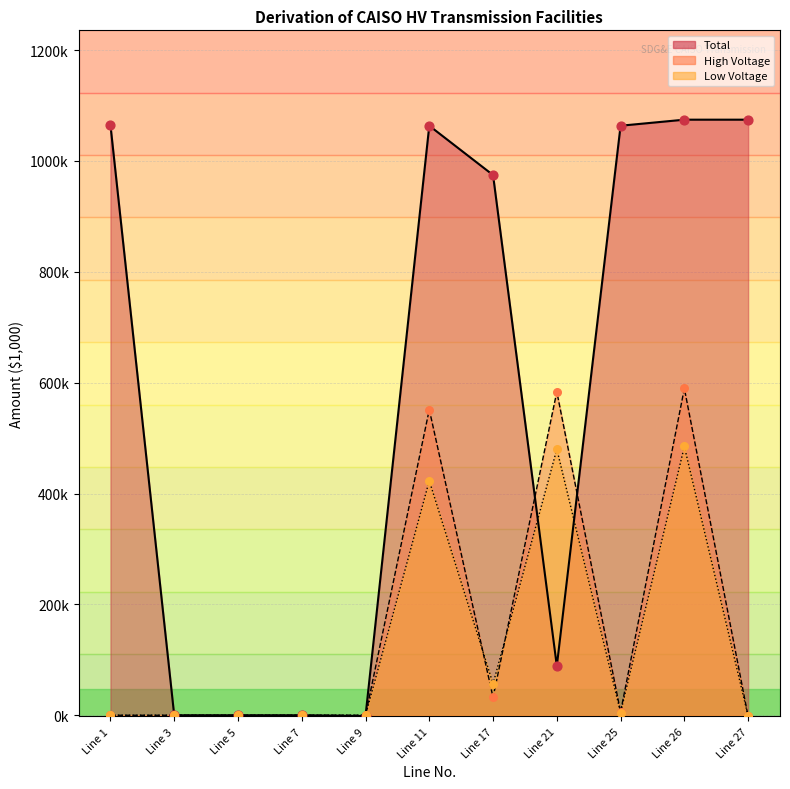

At how many categories does at least one series exceed 740711?

6